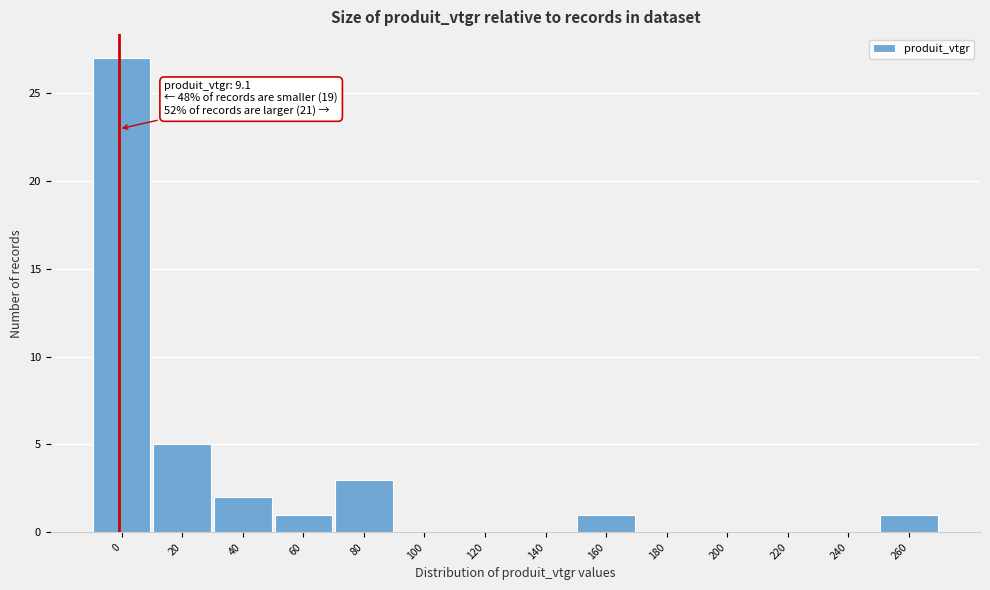

Reading right to left, transcribe all the data shown in this chart.

260=1	240=0	220=0	200=0	180=0	160=1	140=0	120=0	100=0	80=3	60=1	40=2	20=5	0=27